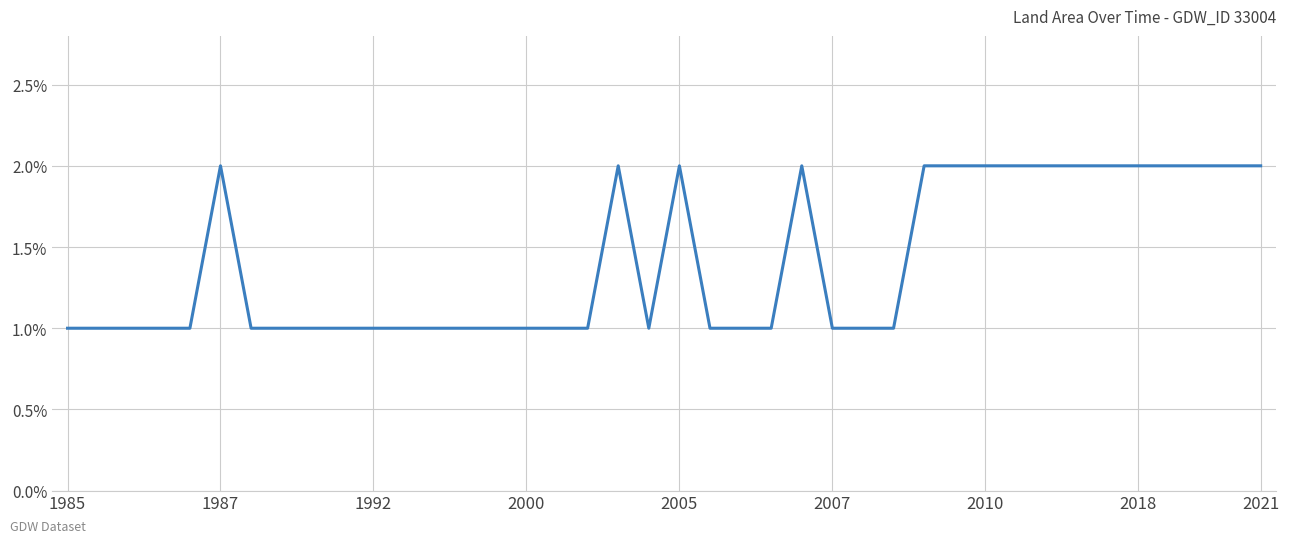

True or false: there are more than 2 points higher than both neighbors.

True